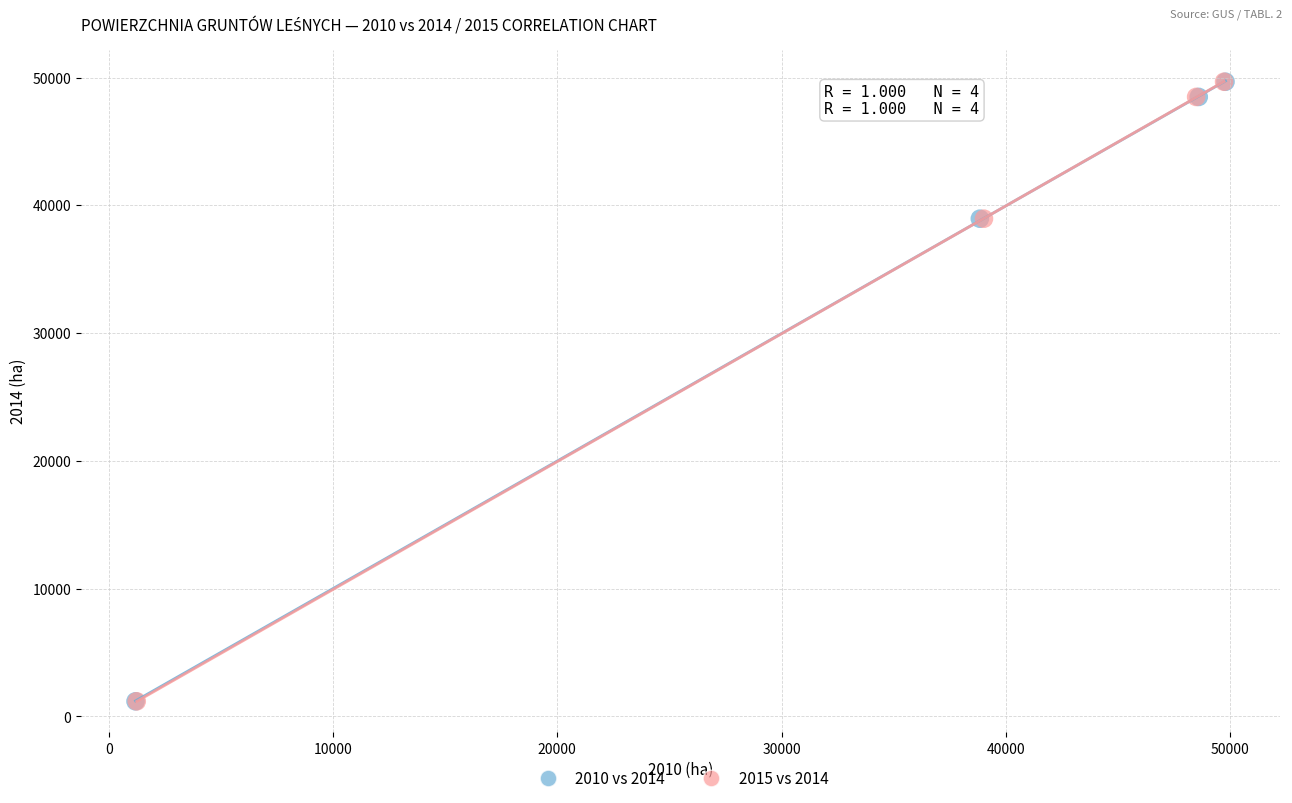

What are all the series names shown in the legend?

2010 vs 2014, 2015 vs 2014